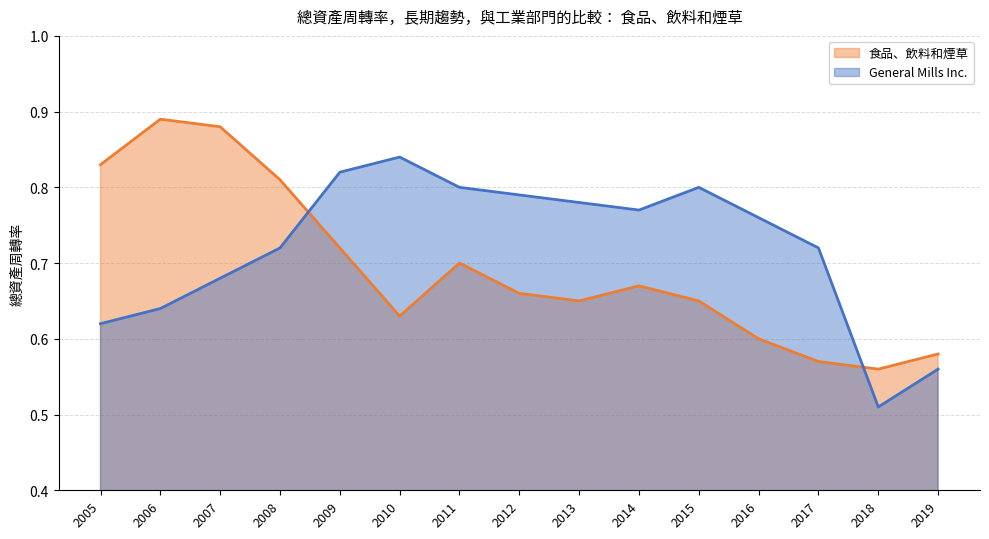

What is the total value across all series at 2010?

1.5